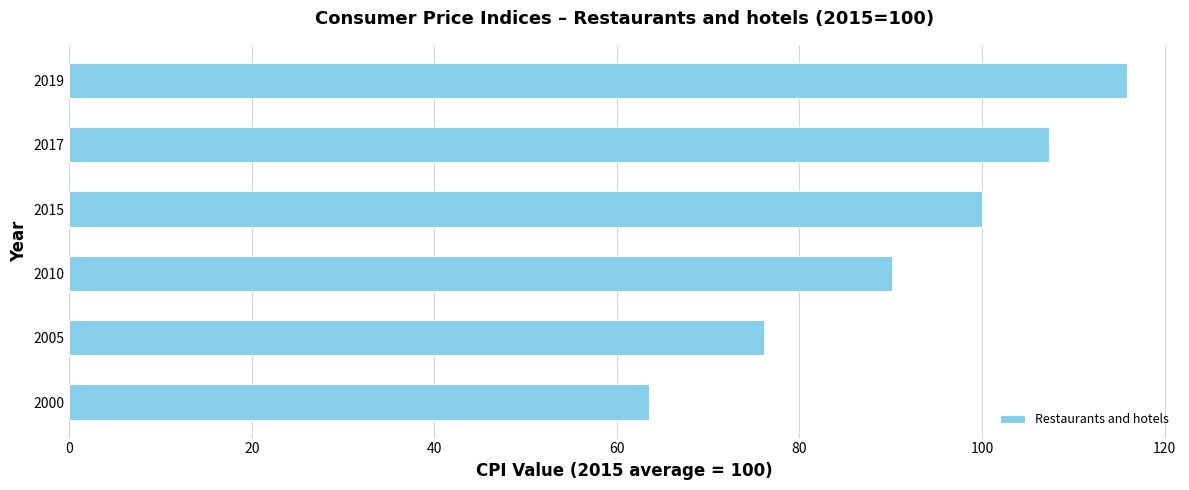

Reading top to bottom, transcribe all the data shown in this chart.

115.9	107.3	100.0	90.1	76.1	63.5